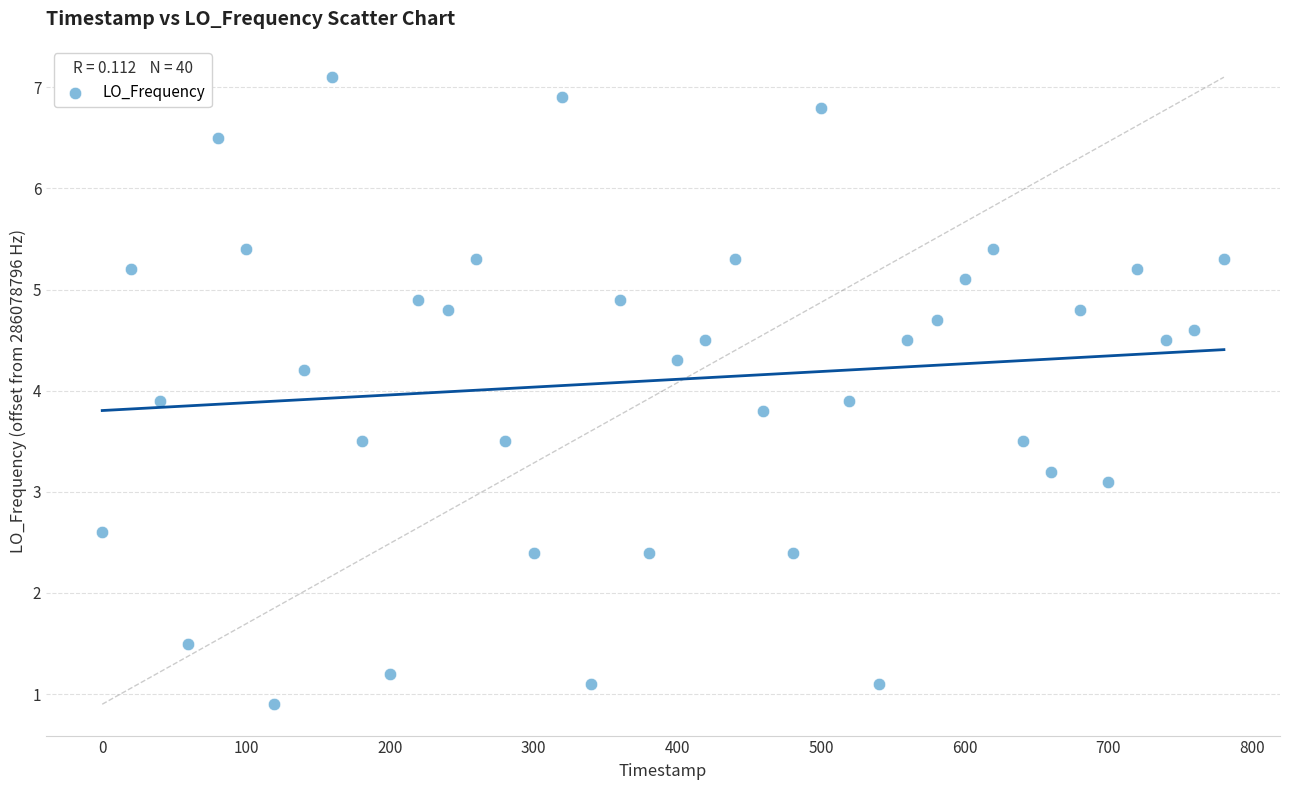

What is the range of X values (max minus min)?

780.4